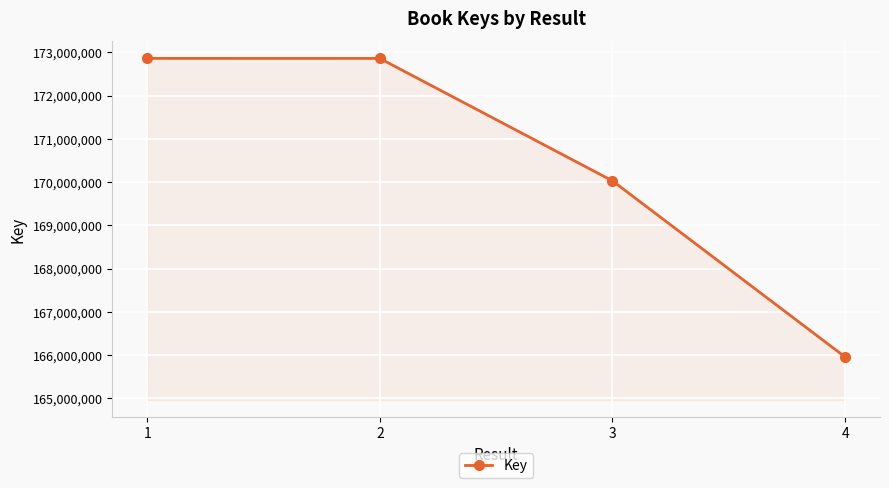

What is the value of the 3rd point from the left?

170030734